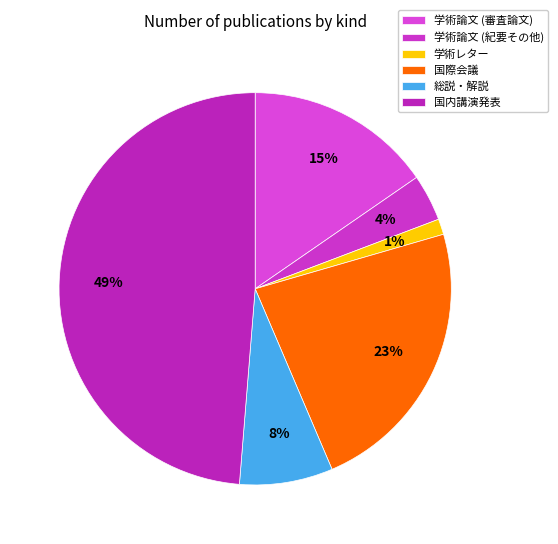

How many segments does this pie chart have?

6